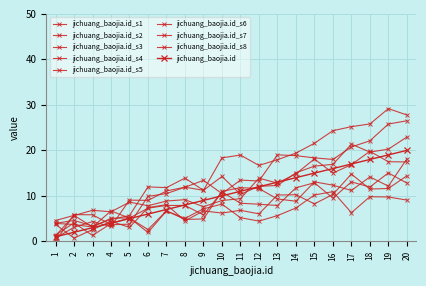

Is this an area chart (filled region under the line)?

No